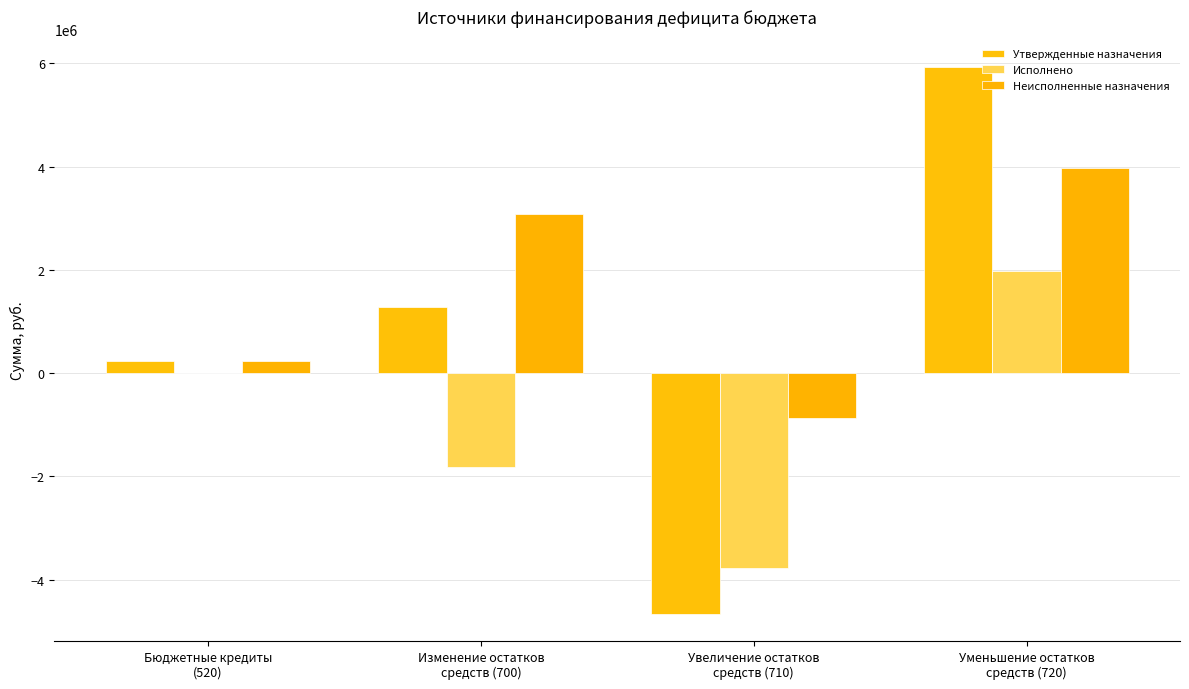

Reading left to right, list all the values displayed in this chart.

Утвержденные назначения: 231335.0	1272974.4	-4660871.0	5933845.3
Исполнено: 0.0	-1817281.1	-3784909.6	1967628.5
Неисполненные назначения: 231335.0	3090255.5	-875961.4	3966216.9